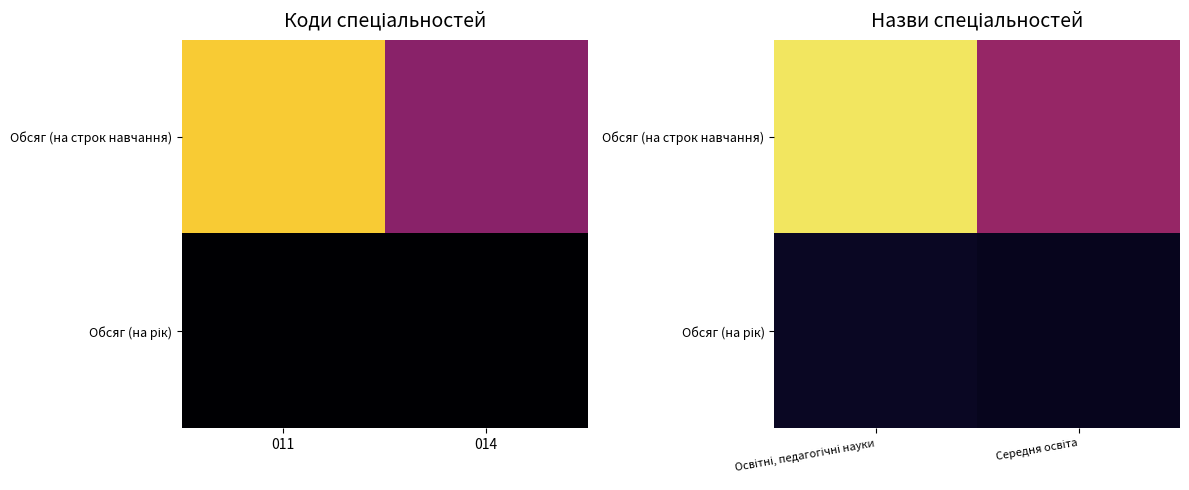

What is the spread (max minus min) of values at Середня освіта?

142.2